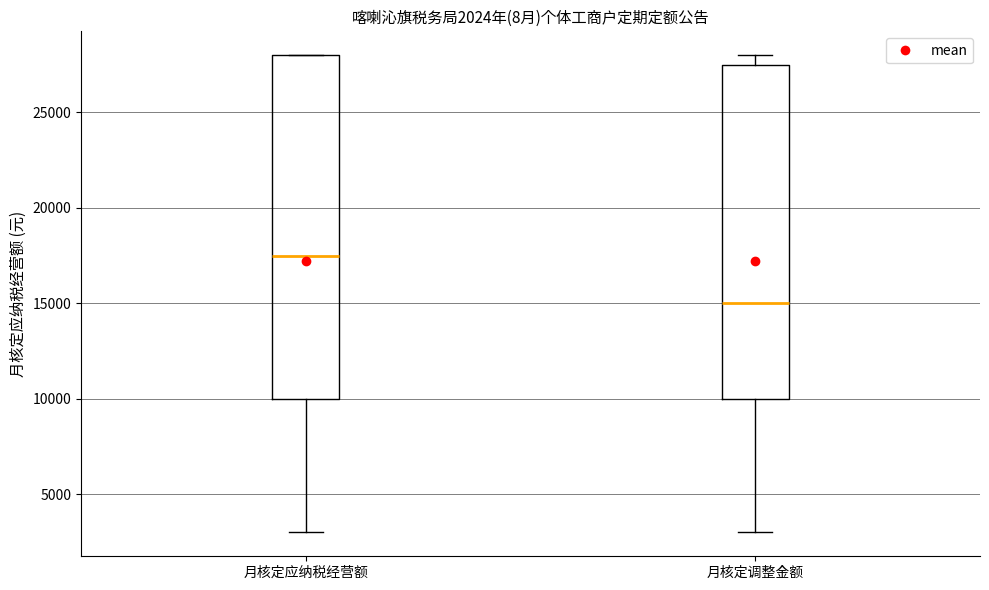

Comparing the boxes themselves (not the whiskers), which one is the tallest?

月核定应纳税经营额